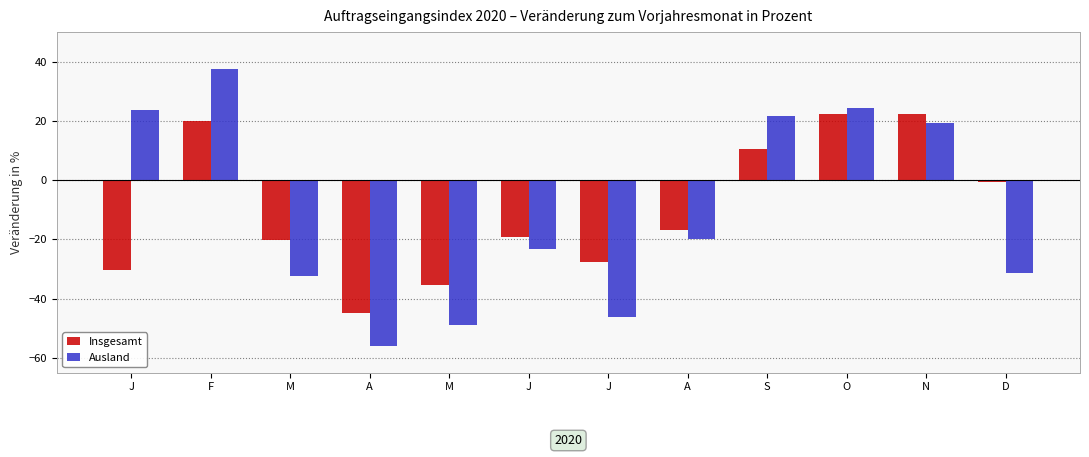

Reading left to right, list all the values displayed in this chart.

Insgesamt: -30.4	19.9	-20.3	-44.8	-35.4	-19.1	-27.7	-16.7	10.5	22.2	22.2	-0.5
Ausland: 23.6	37.6	-32.5	-56.0	-48.9	-23.2	-46.2	-20.0	21.7	24.4	19.3	-31.3